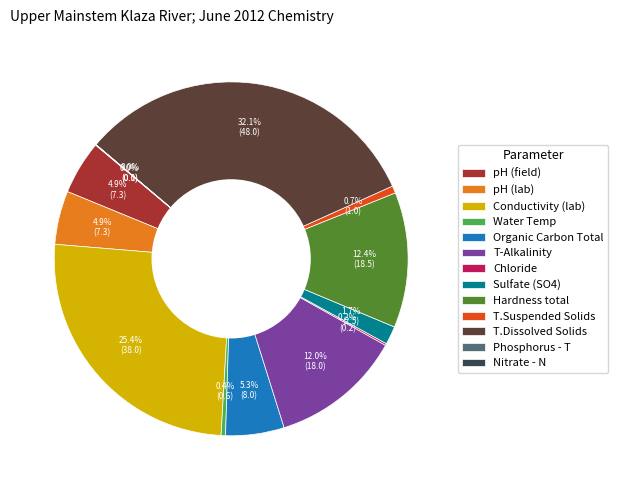

Do pH (field) and T-Alkalinity together represent more than half of the pie?

No